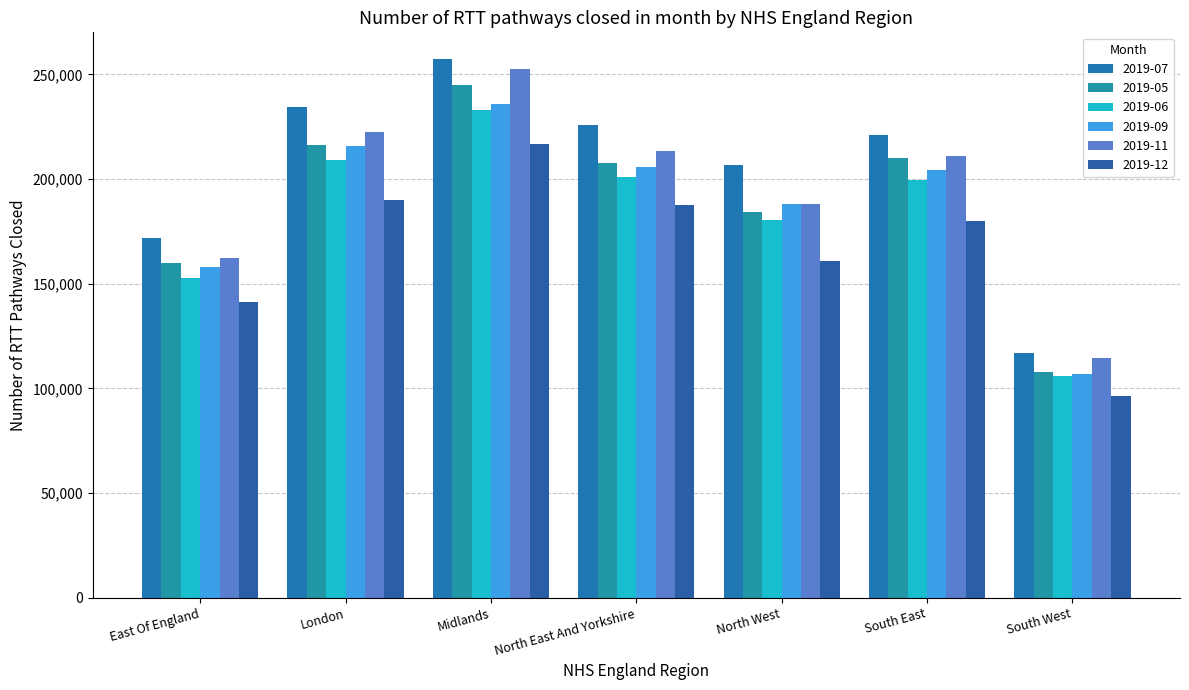

At which category does the chart reach its minimum across all series?

South West